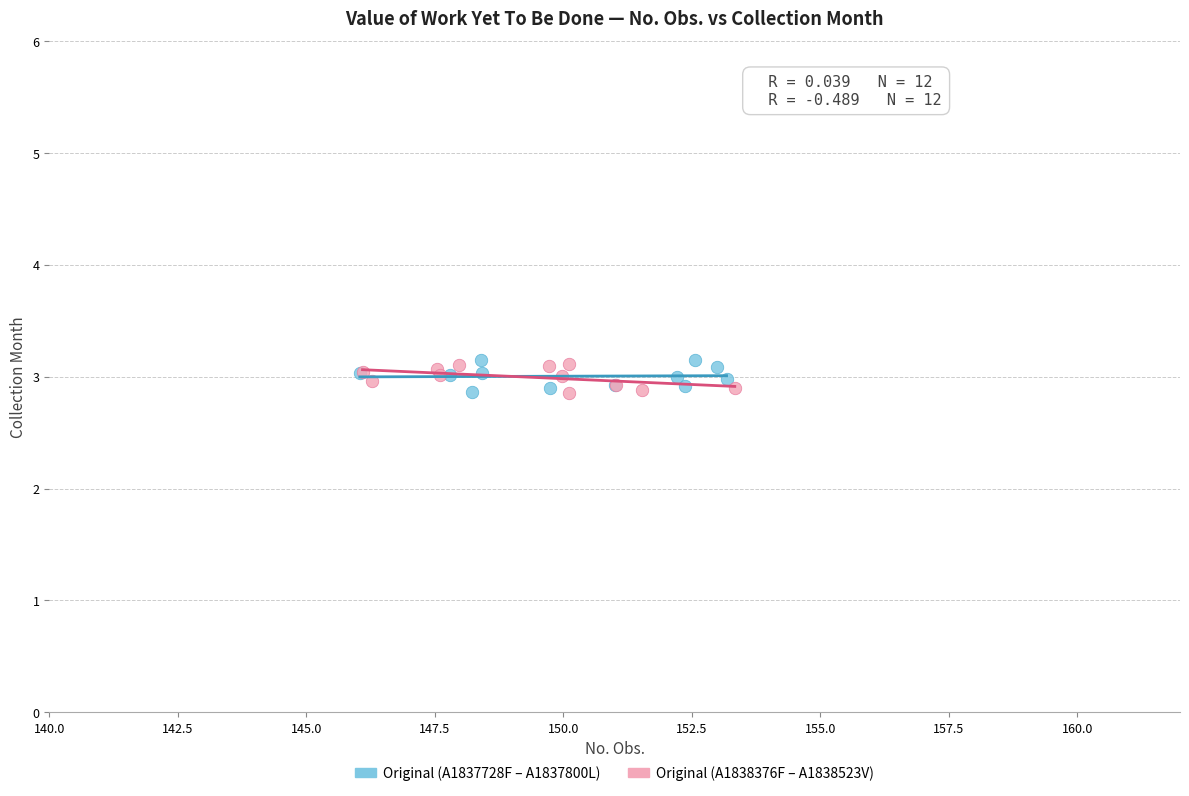

What are all the series names shown in the legend?

Original (A1837728F – A1837800L), Original (A1838376F – A1838523V)